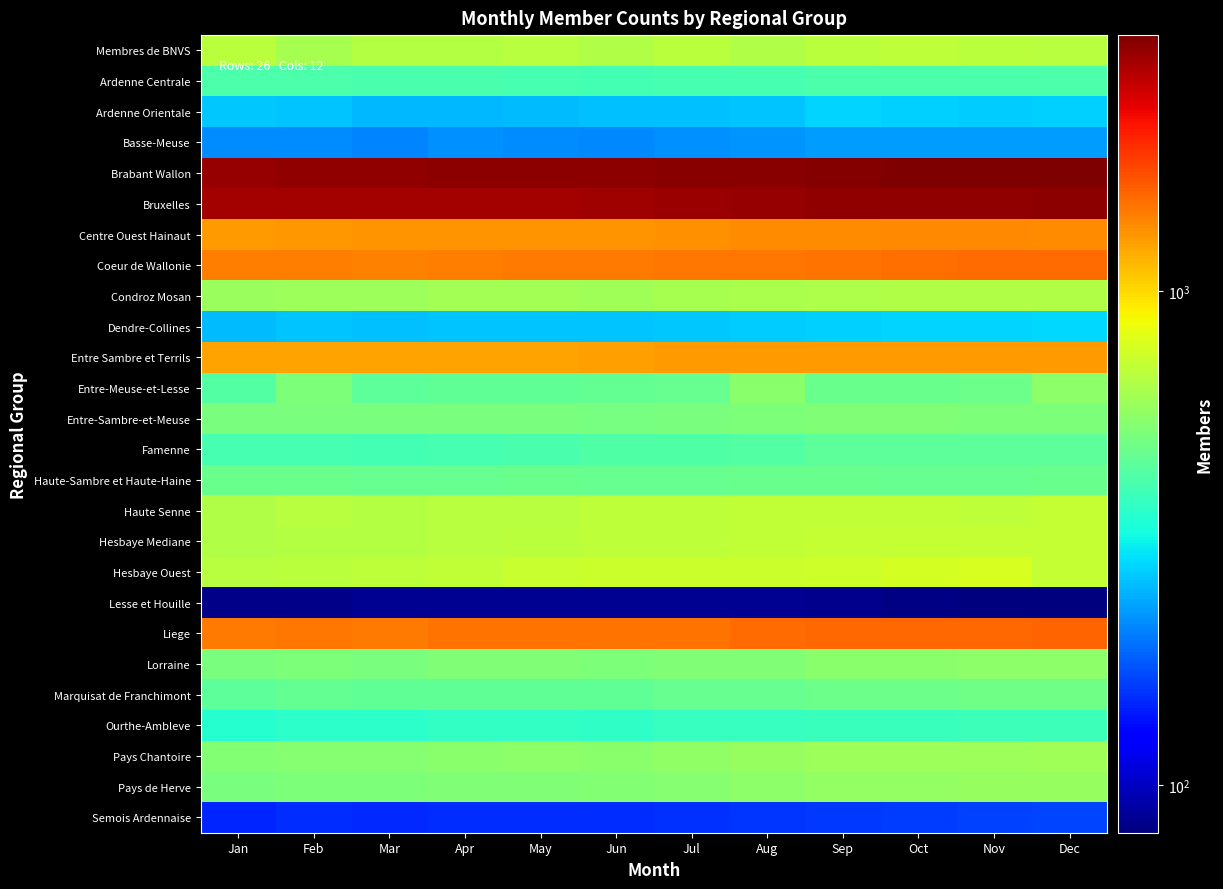

Between Sep and Apr, which is larger?

Sep